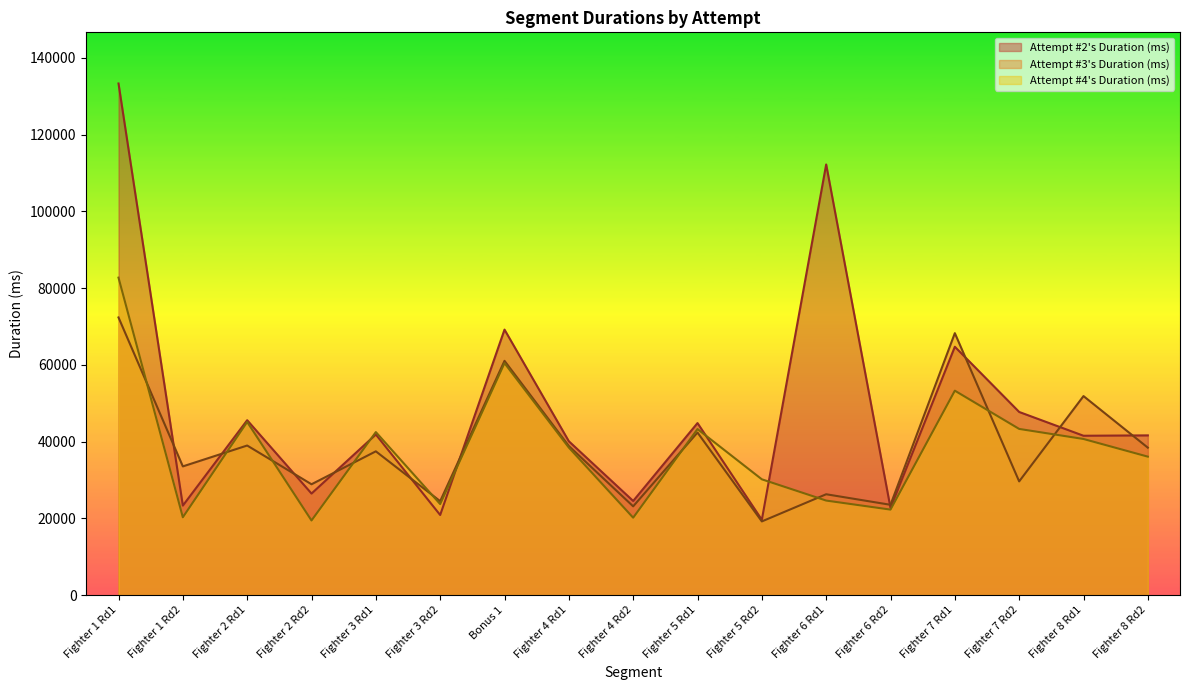

Where is the first local minimum for Attempt #4's Duration (ms)?

Fighter 1 Rd2